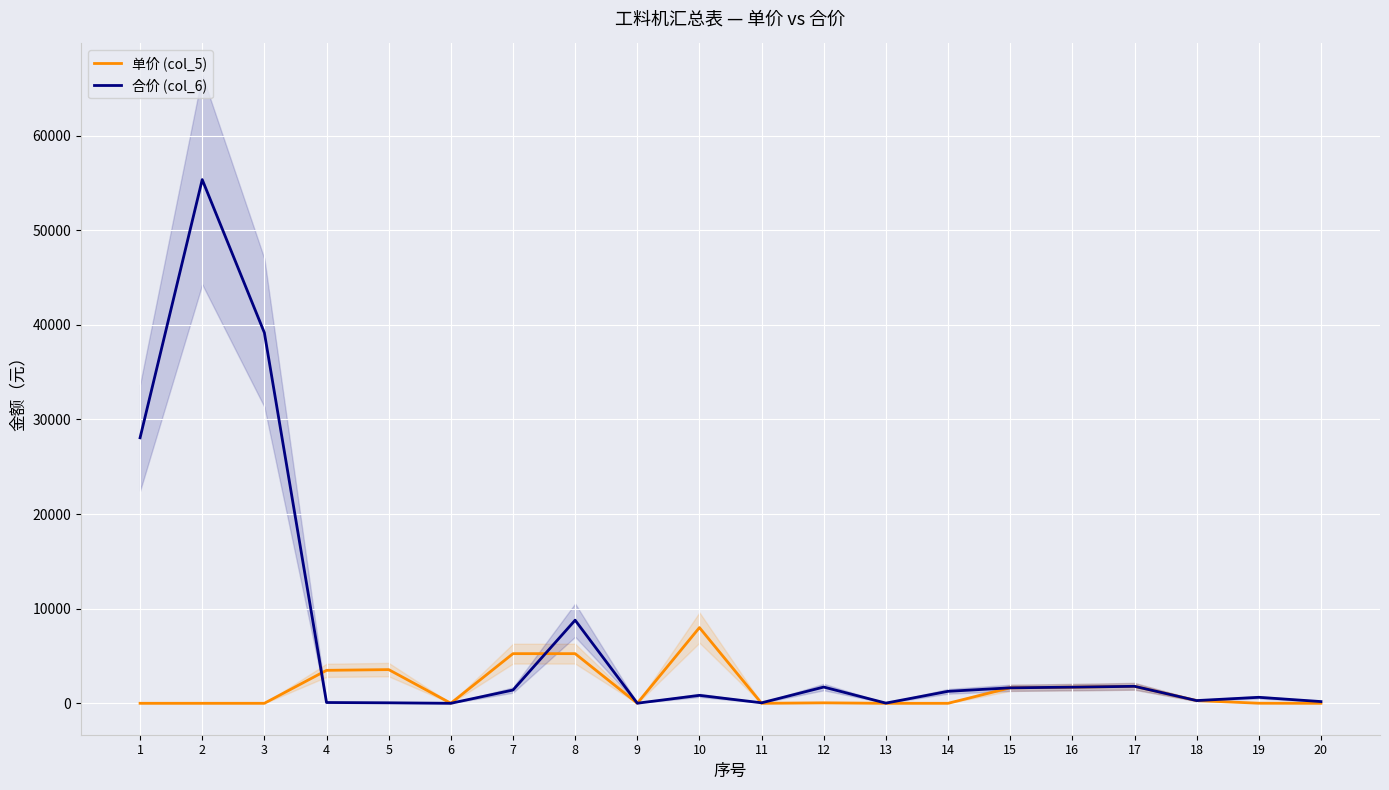

What is the spread (max minus min) of values at 8?

3536.5